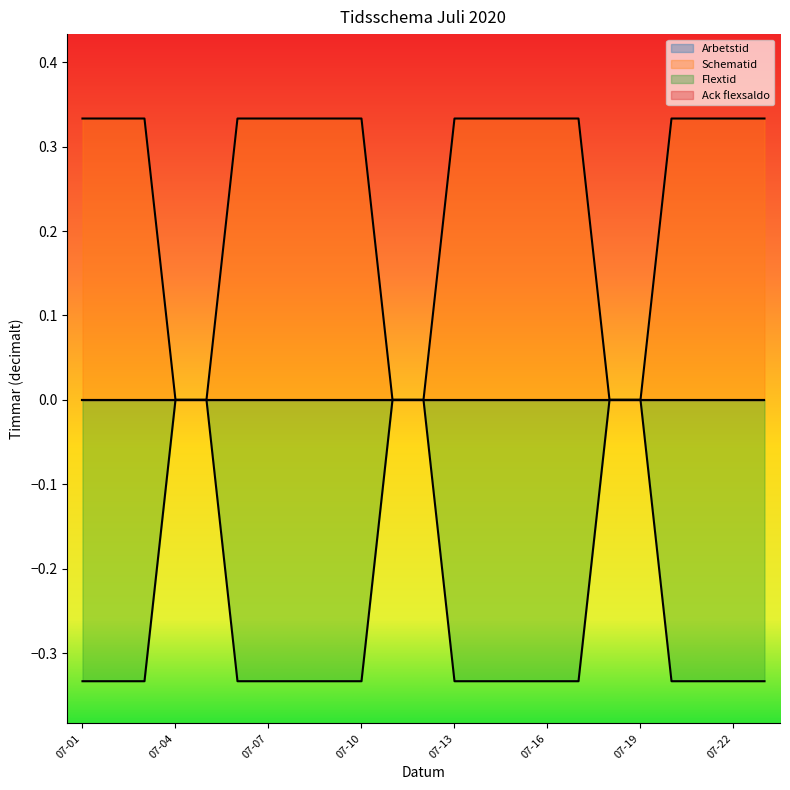

Does the chart display data point markers on the line(s)?

No